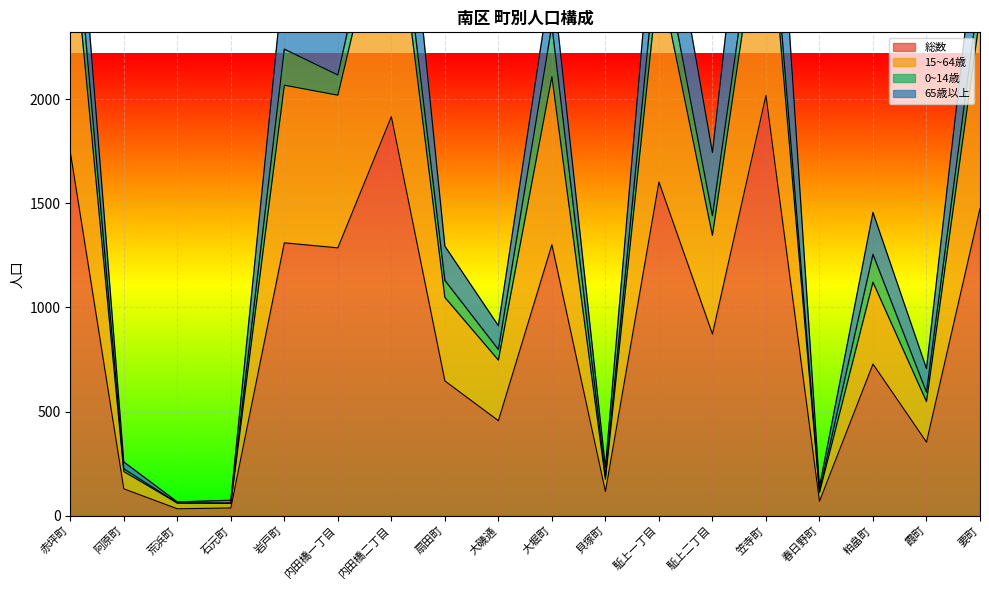

What position from the left is 大磯通?

9